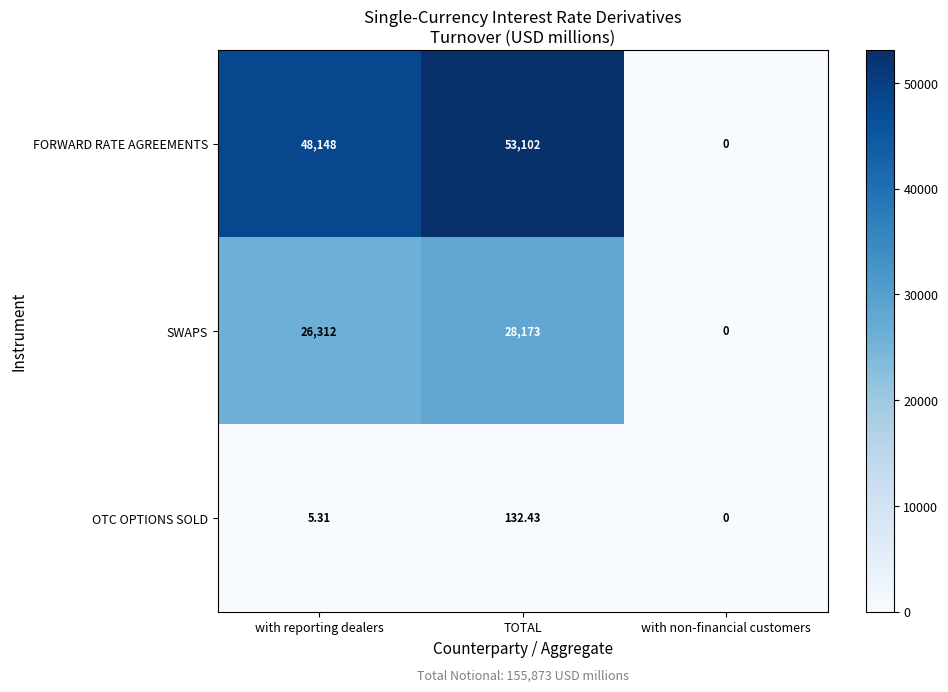

Which category has the highest value across all series?

TOTAL